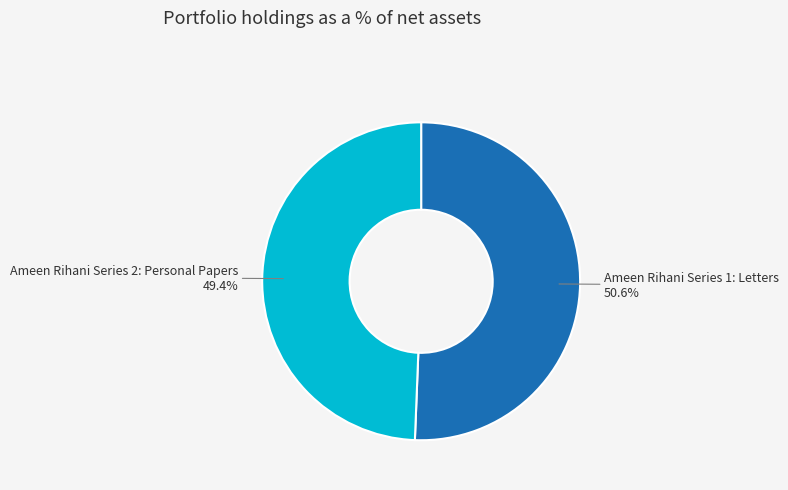

To the nearest percent, what portion does Ameen Rihani Series 1: Letters represent?

51%